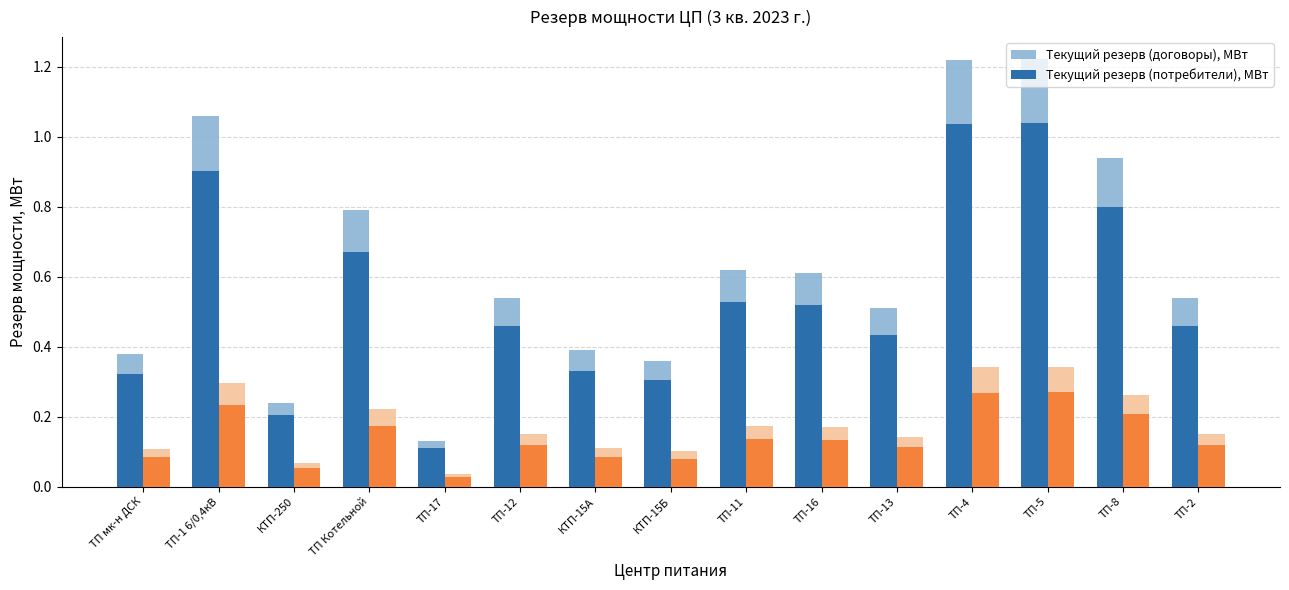

The value of Текущий резерв (договоры), МВт at ТП-16 is 0.6. True or false?

True